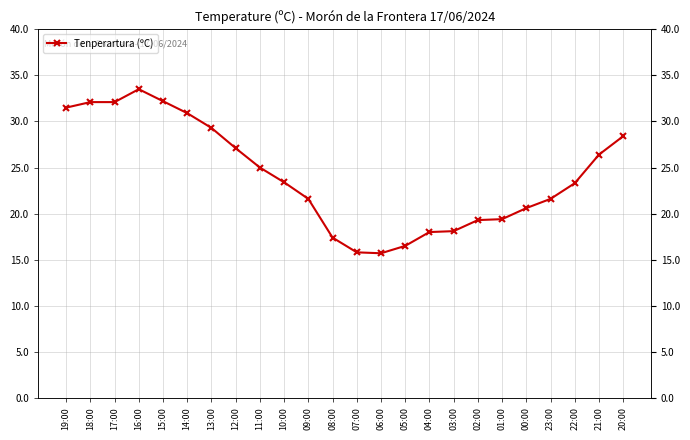

What is the change in value from 19:00 to 13:00?

-2.2